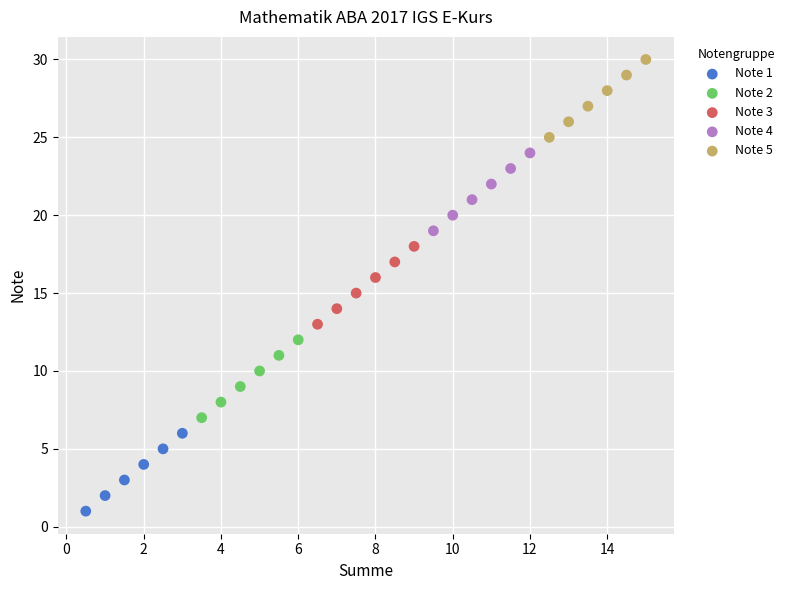

Which series reaches the maximum Y coordinate?

Note 5